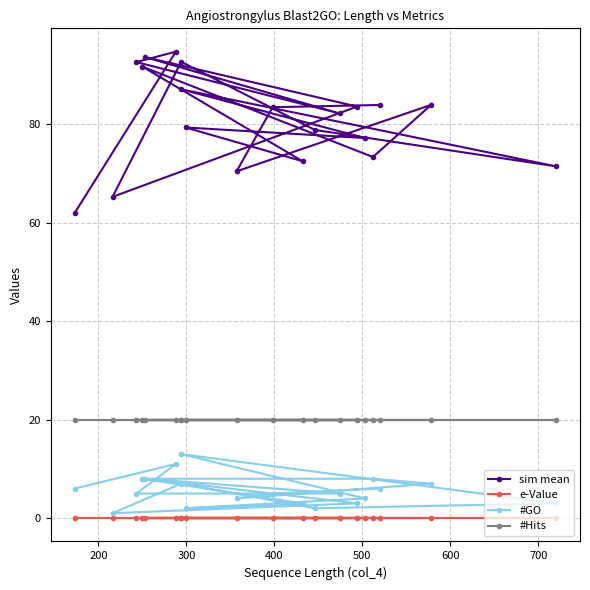

Between 400 and 700, which series saw the biggest shift?

sim mean